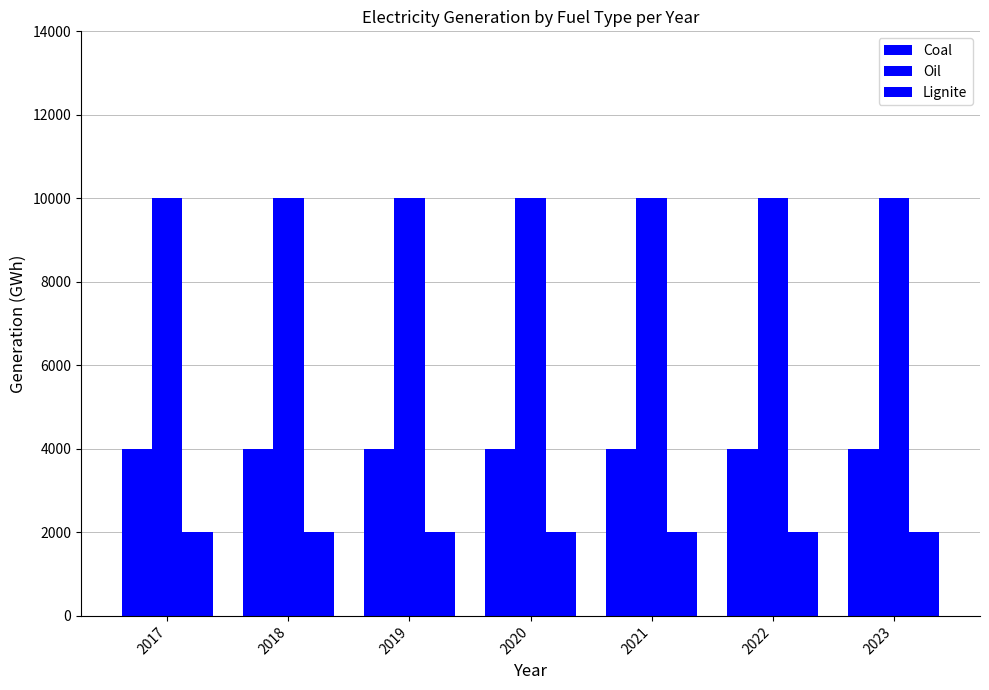

Reading left to right, list all the values displayed in this chart.

Coal: 2017=4000	2018=4000	2019=4000	2020=4000	2021=4000	2022=4000	2023=4000
Oil: 2017=10000	2018=10000	2019=10000	2020=10000	2021=10000	2022=10000	2023=10000
Lignite: 2017=2000	2018=2000	2019=2000	2020=2000	2021=2000	2022=2000	2023=2000